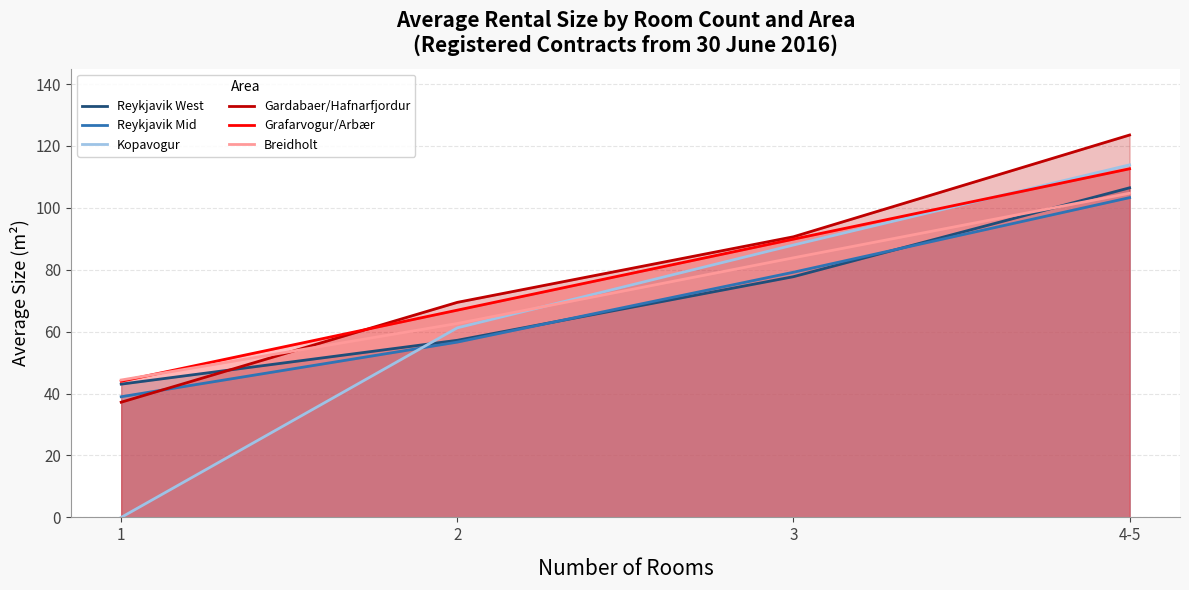

What is the minimum value for Gardabaer/Hafnarfjordur?

37.2